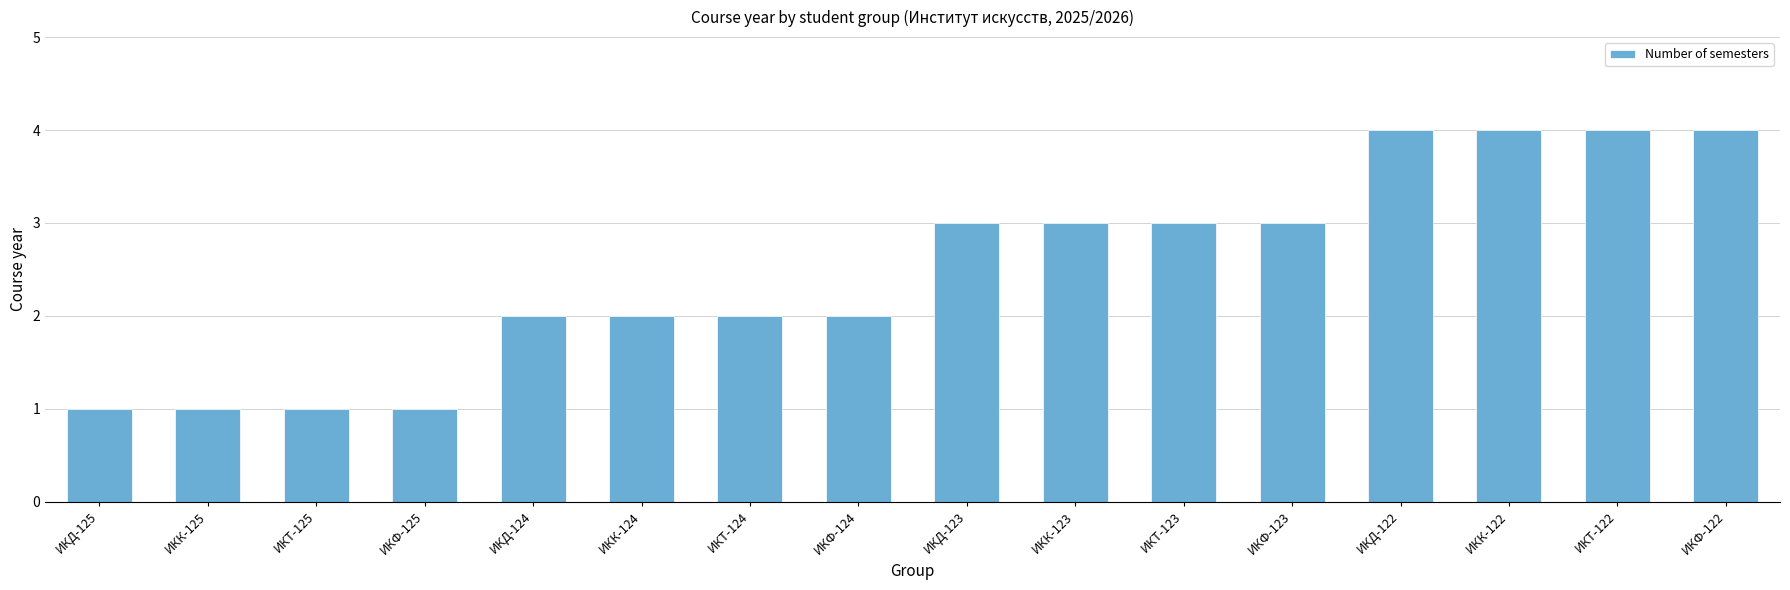

Does the chart contain any negative values?

No